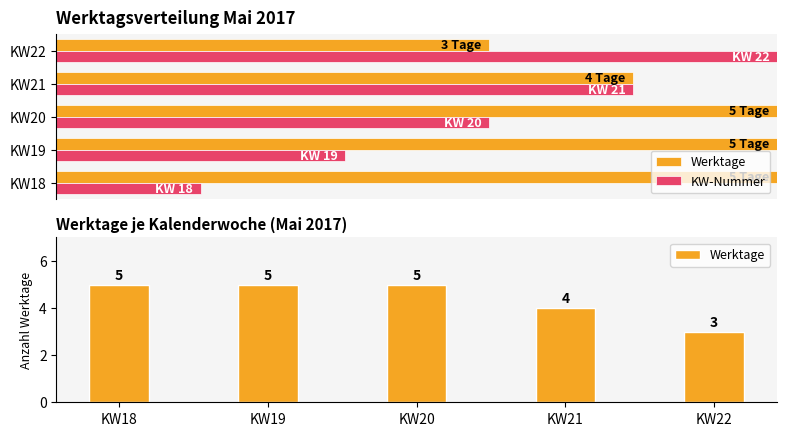

What is the change in value from KW19 to KW21?

-1